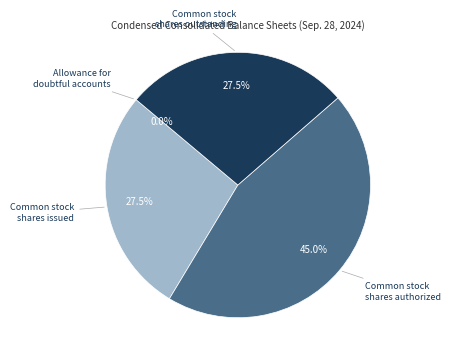

Which slice is the largest?

Common stock shares authorized